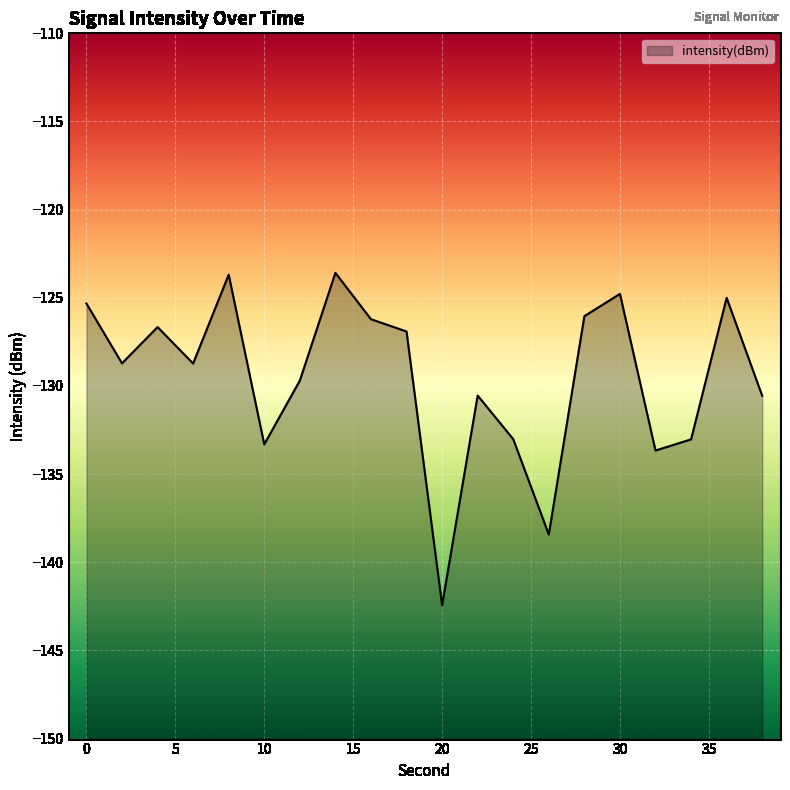

Reading left to right, transcribe all the data shown in this chart.

-125.3	-128.7	-126.7	-128.7	-123.7	-133.3	-129.7	-123.6	-126.2	-126.9	-142.4	-130.5	-133.0	-138.4	-126.0	-124.8	-133.7	-133.0	-125.0	-130.6